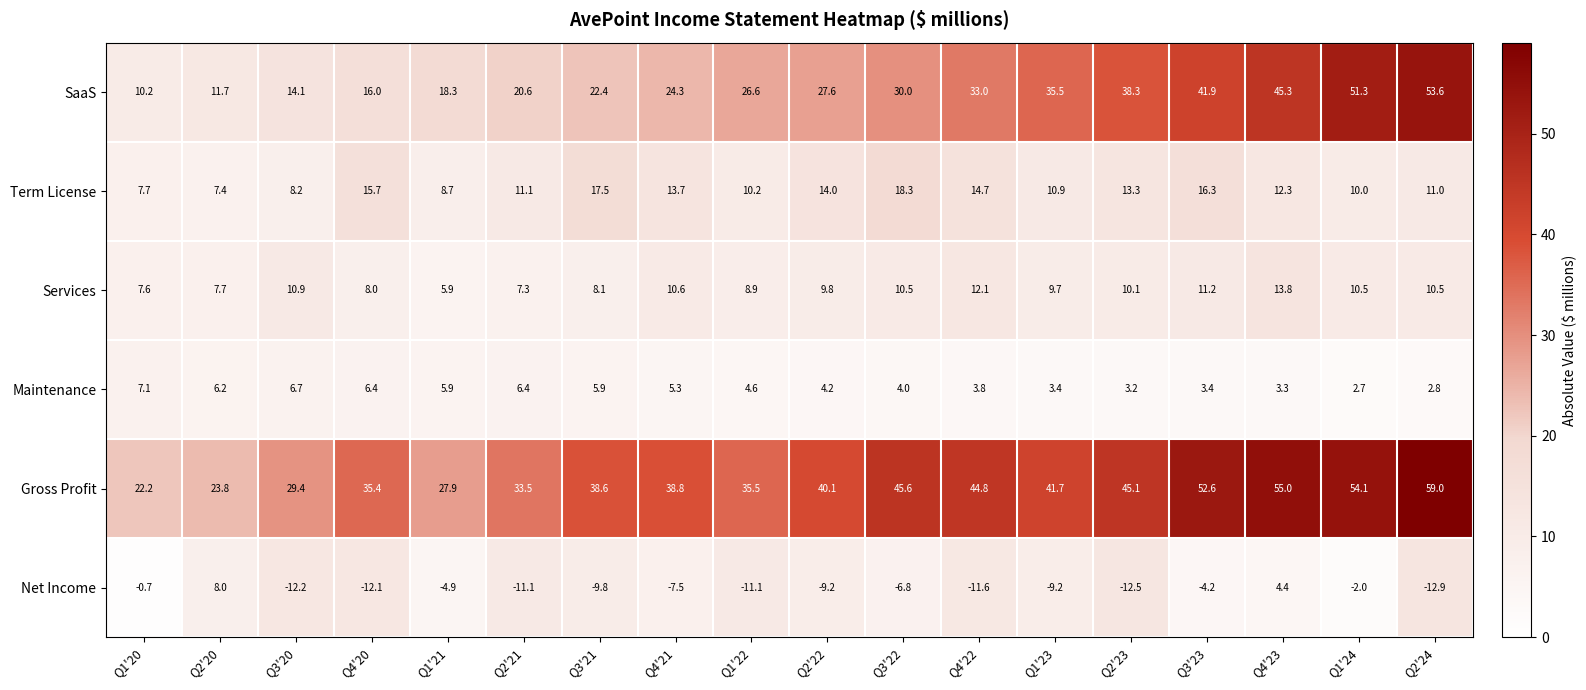

What is the smallest value displayed?

-12.9